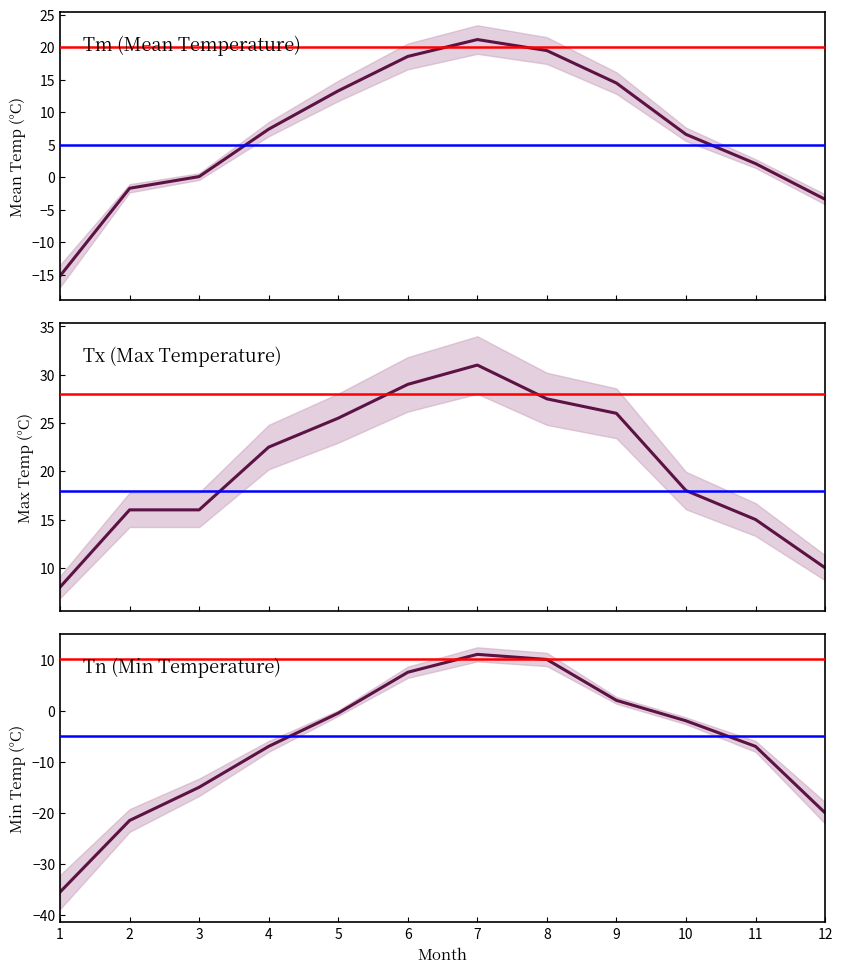

How many negative values does the Tn series have?

8